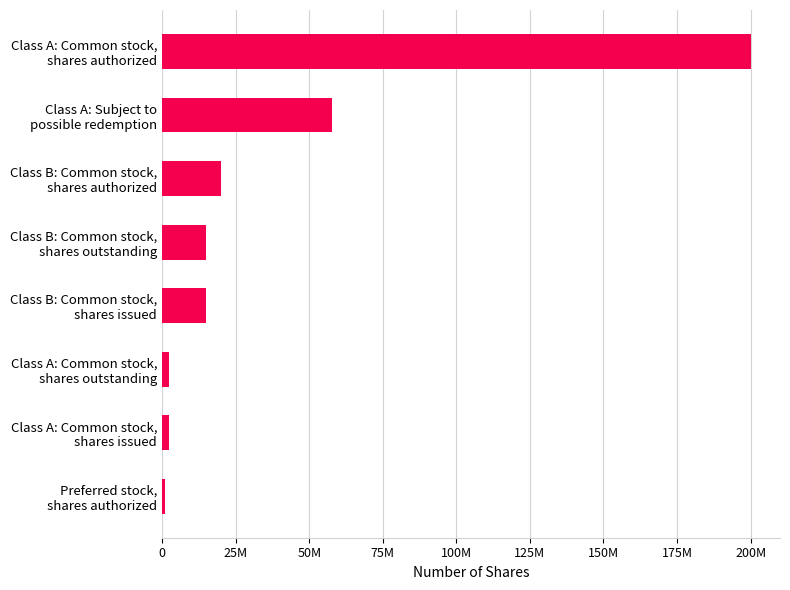

Which label corresponds to the largest value in the chart?

Class A: Common stock,
shares authorized